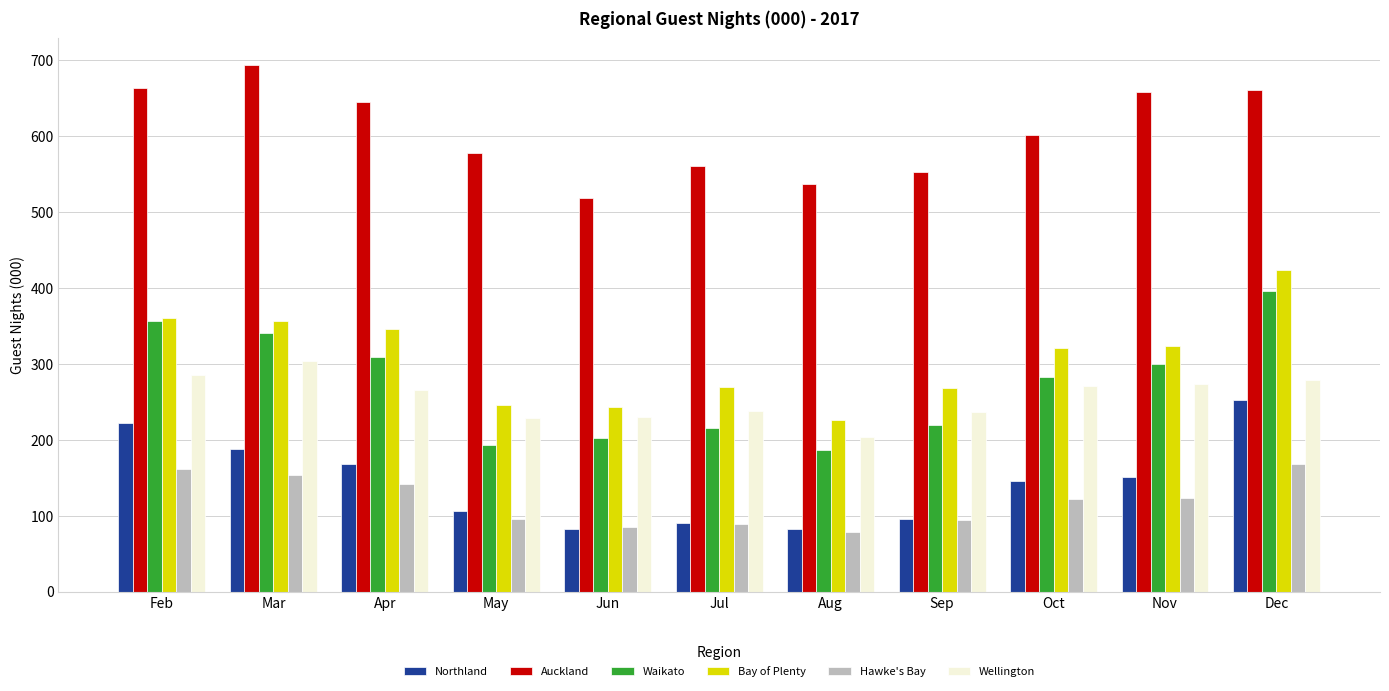

What is the difference between the Waikato values at May and Mar?

148